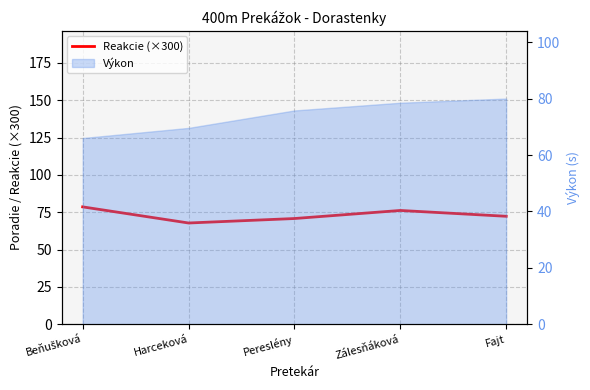

Rank the categories by value from highest to lowest.

Beňušková, Zálesňáková, Fajt, Pereslény, Harceková